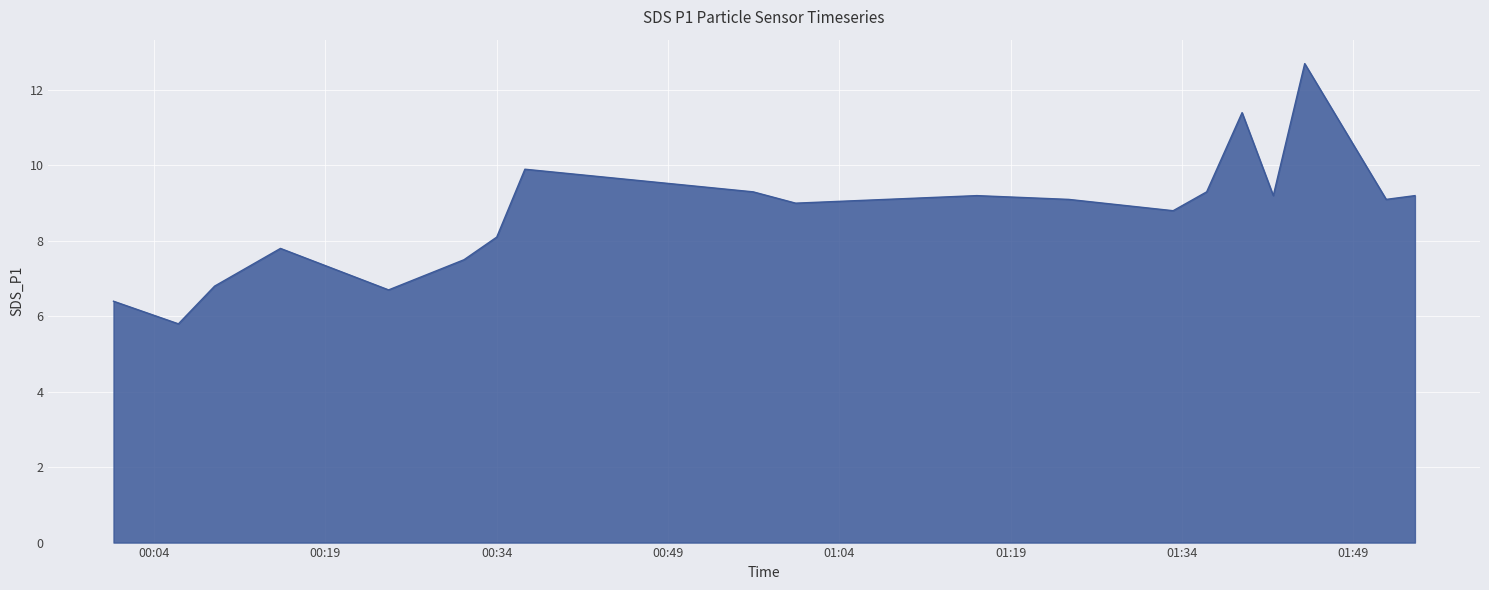

What is the difference between the maximum and minimum values?

6.9